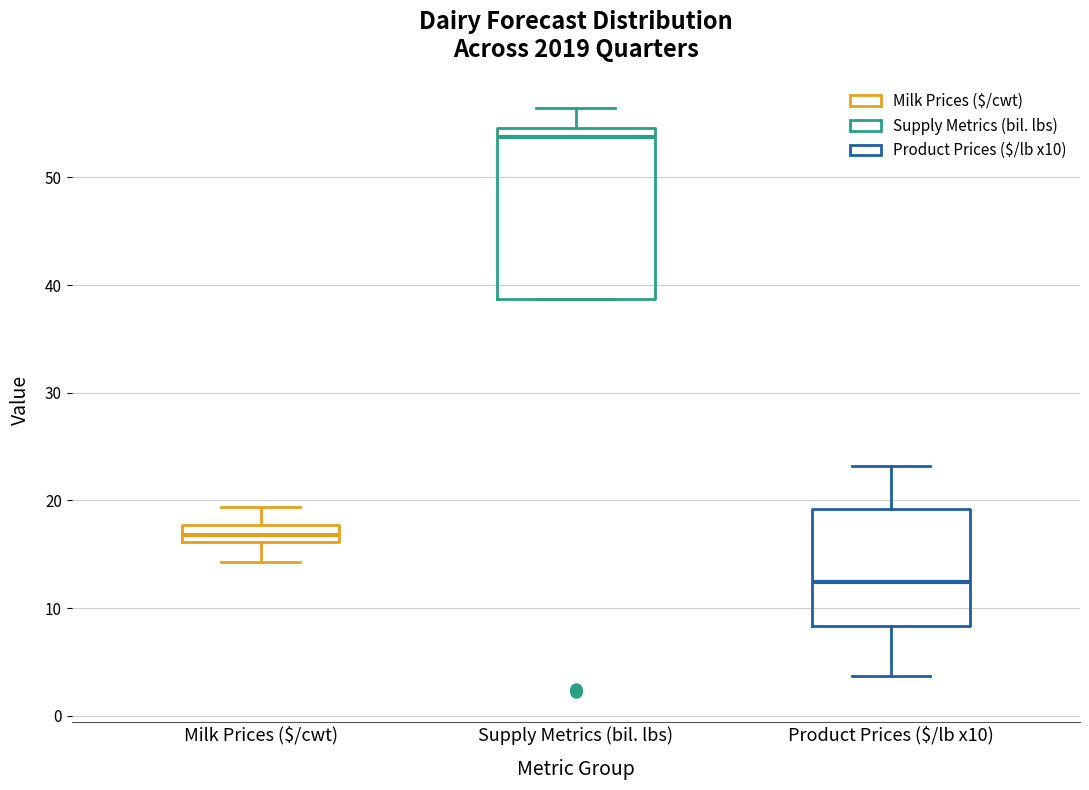

Which box's median line is the highest?

Supply Metrics (bil. lbs)